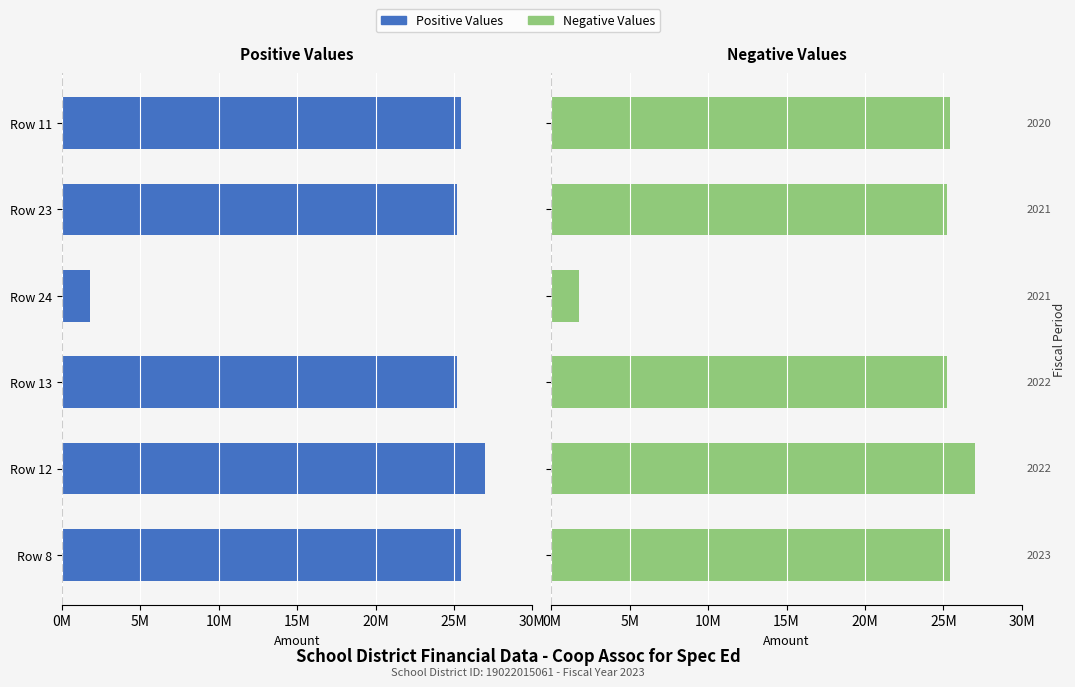

Rank the series by their average value, from highest to lowest.

Negative Values, Positive Values